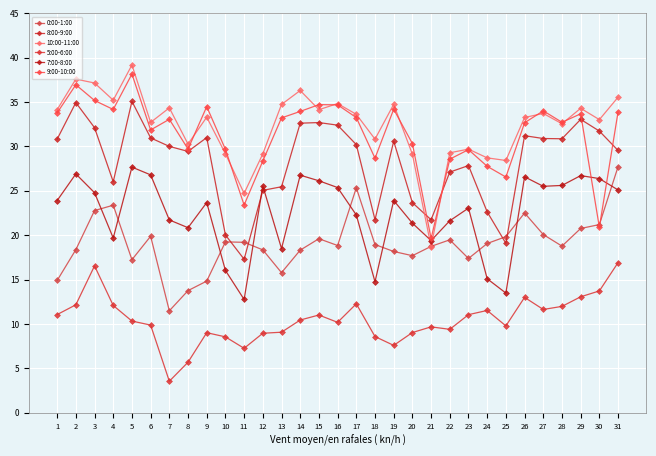

Which category has the highest value in the 10:00-11:00 series?

5